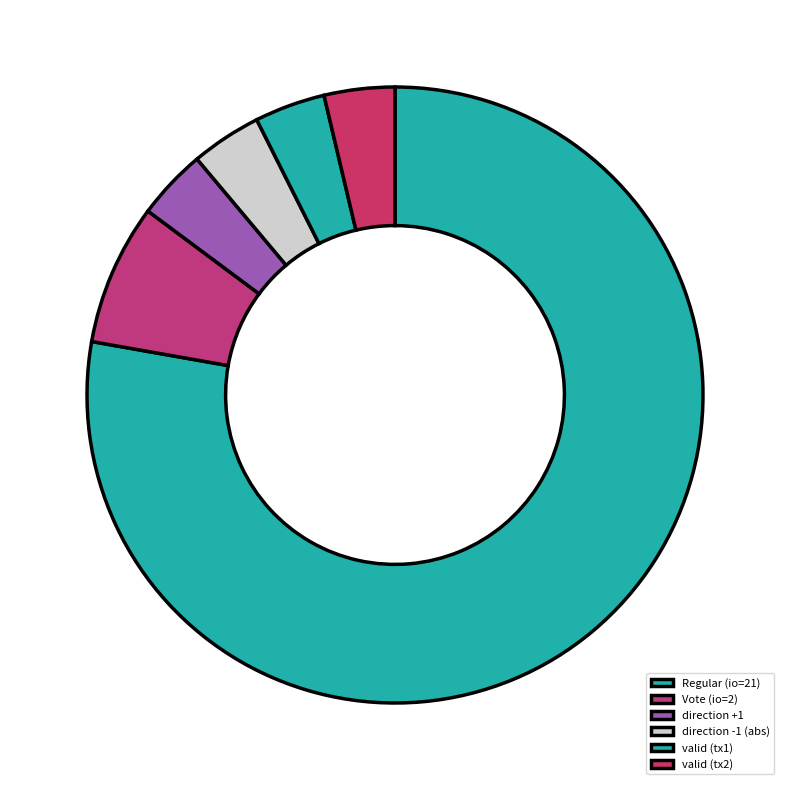

Count the number of slices in the pie.

6